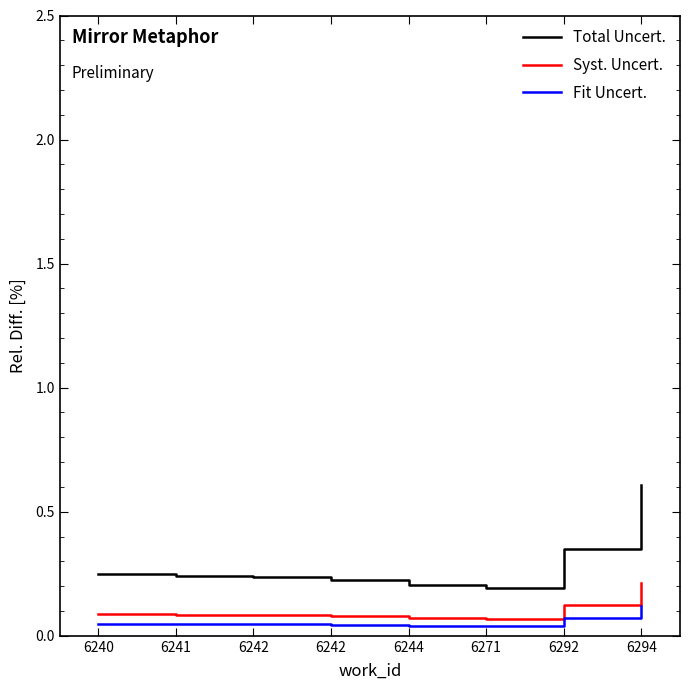

True or false: Fit Uncert. and Syst. Uncert. intersect in this chart.

False